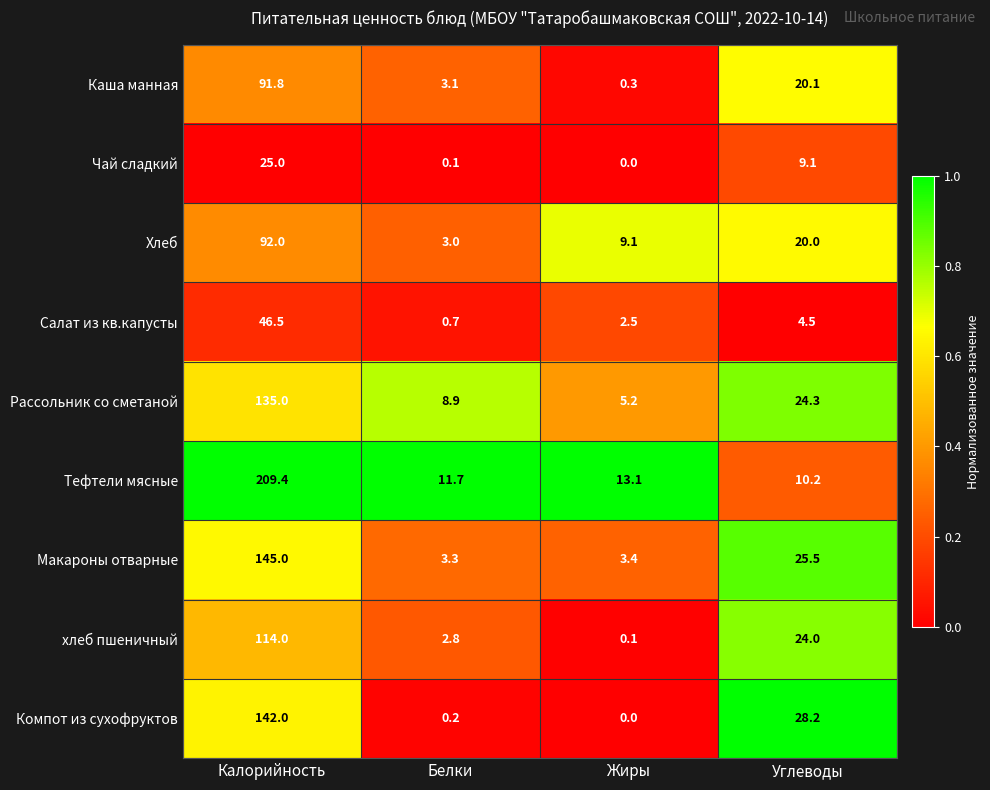

At which category is the sum across all series the highest?

Калорийность